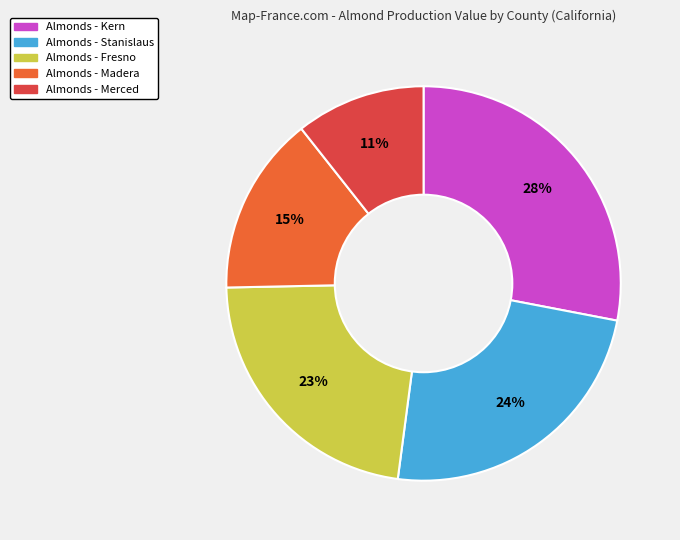

What is the largest slice in the pie chart?

Almonds - Kern